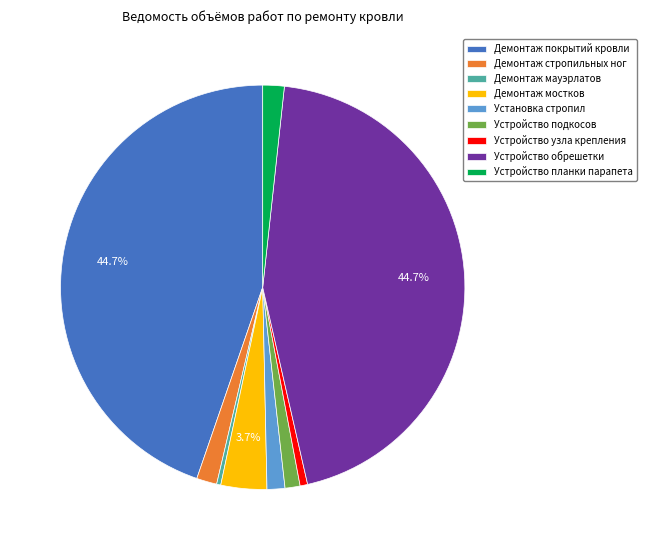

Which has a higher value, Устройство узла крепления or Демонтаж стропильных ног?

Демонтаж стропильных ног